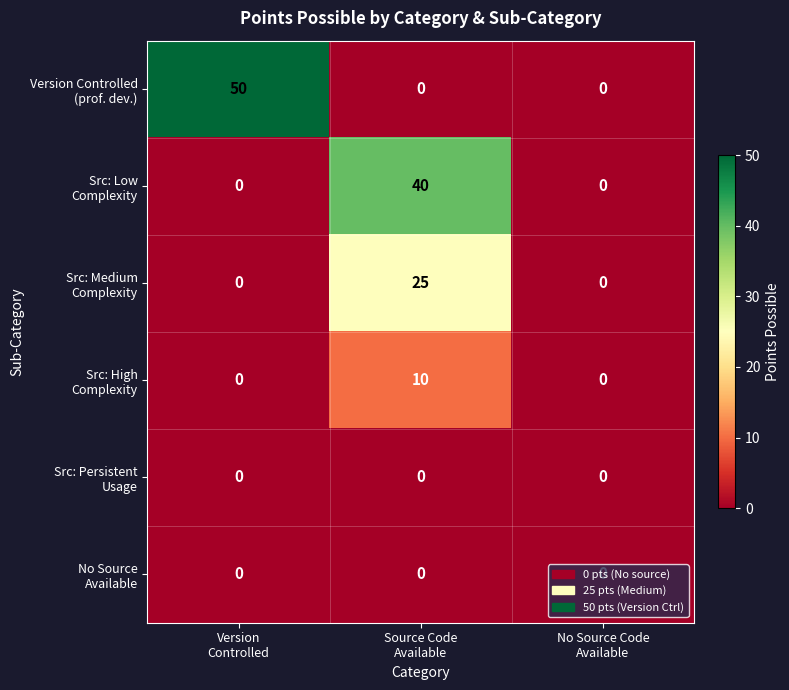

What is the greatest value displayed?

50